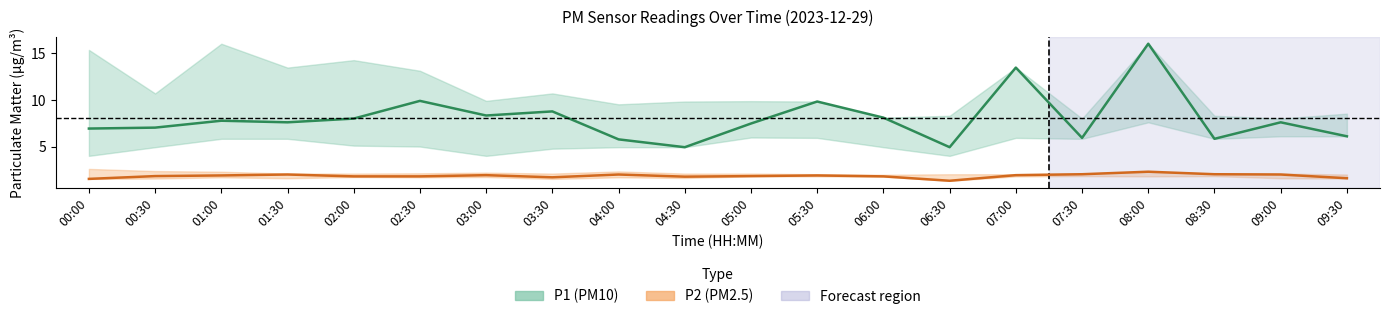

Where does the P1 centre series first go above 7?

00:30